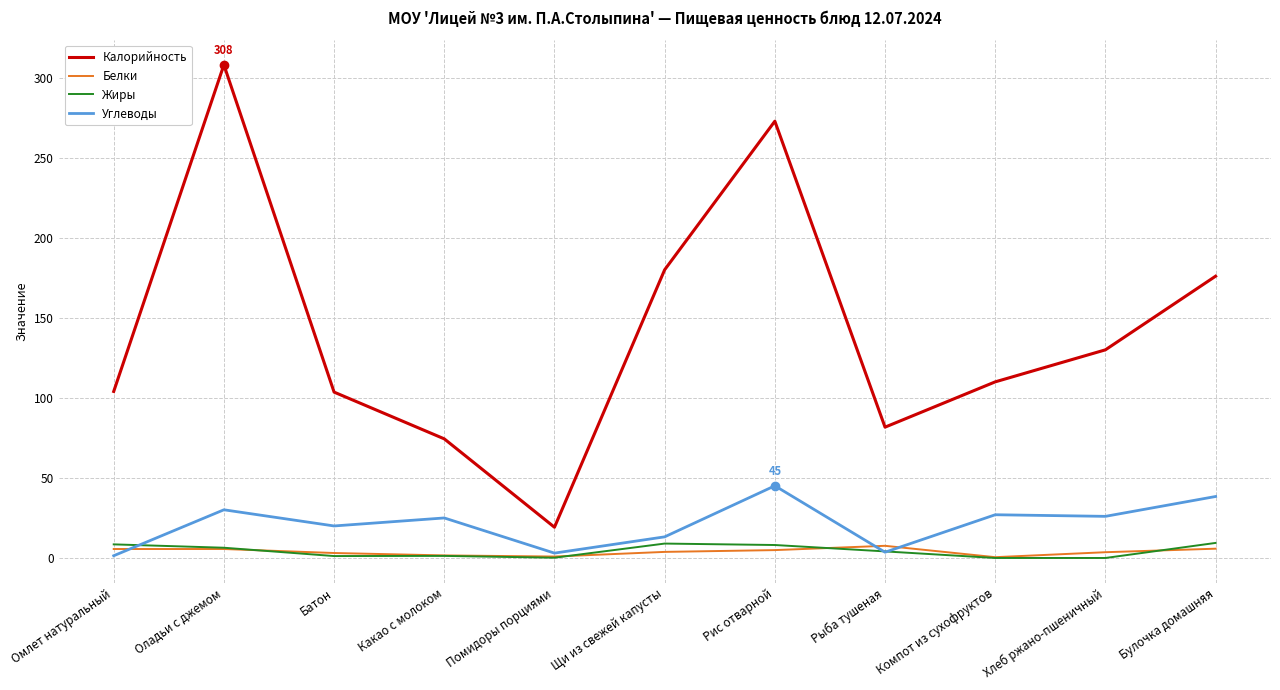

True or false: Калорийность has a value of 103.6 at Батон.

True